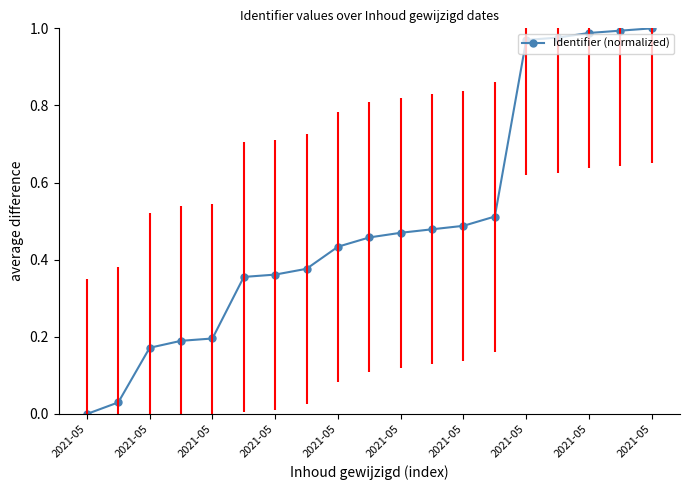

What is the sum of all values?

9.4